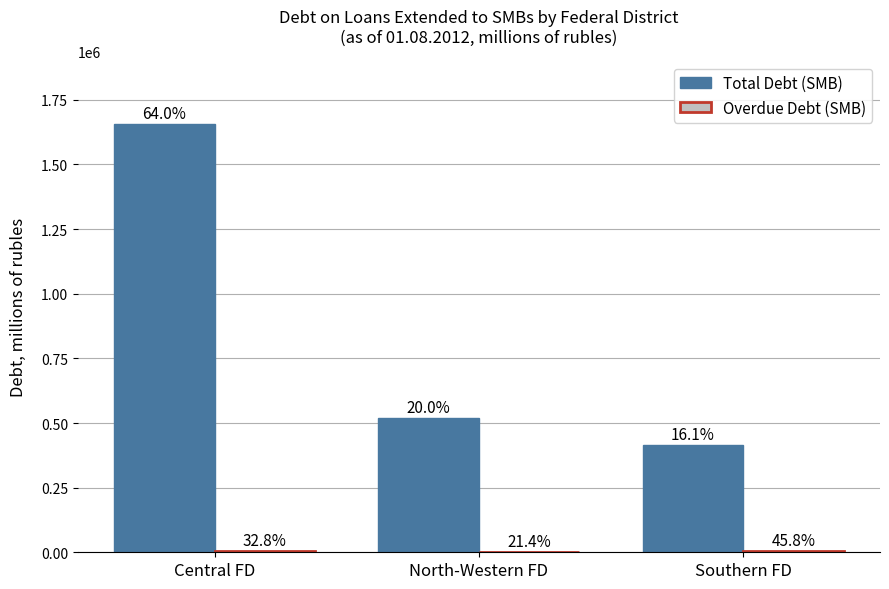

Does the chart contain stacked bars?

No